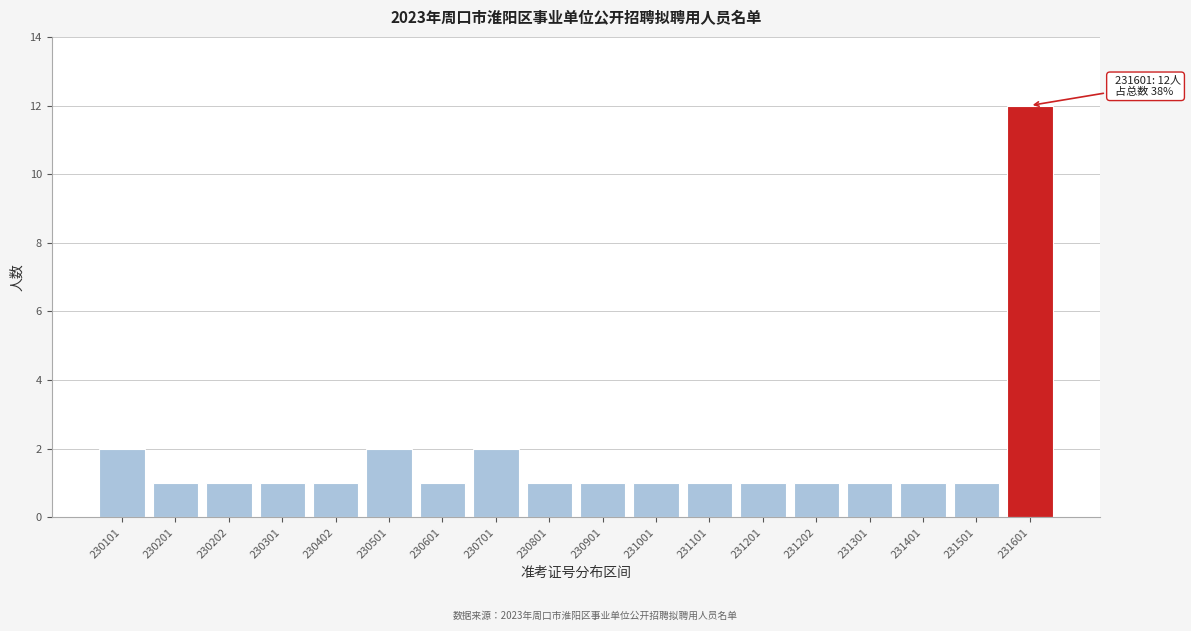

Reading left to right, list all the values displayed in this chart.

230101=2	230201=1	230202=1	230301=1	230402=1	230501=2	230601=1	230701=2	230801=1	230901=1	231001=1	231101=1	231201=1	231202=1	231301=1	231401=1	231501=1	231601=12